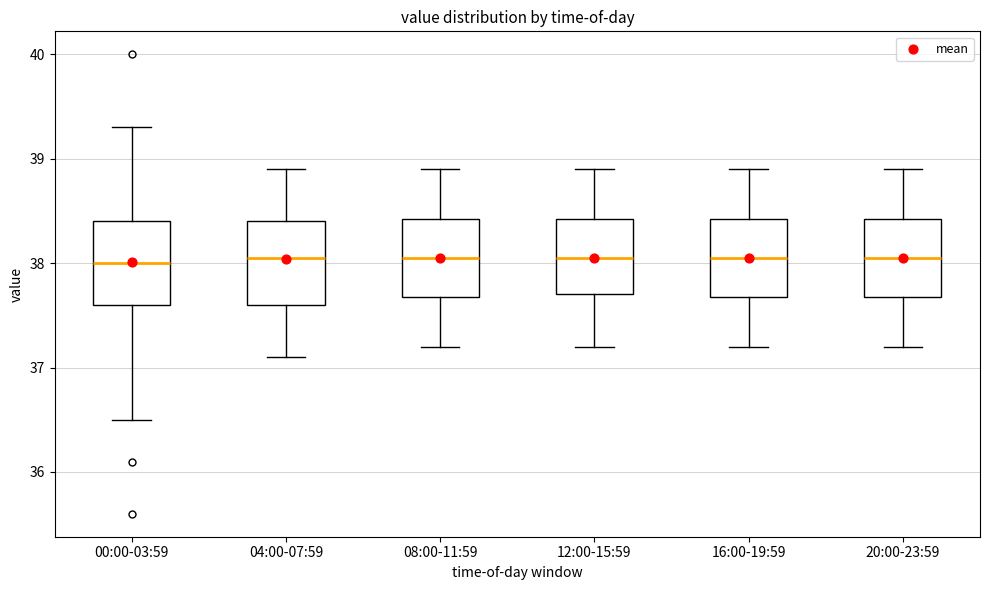

Reading left to right, transcribe this box plot: for each box, give where its median line is, the range the box spans, and where its two whiskers end, as read against the y-axis. The values are not printed on the chart, so give them approximately, as read against the axis.

00:00-03:59: median 38.0, box 37.6 to 38.4, whiskers 36.5 to 39.3
04:00-07:59: median 38.1, box 37.6 to 38.4, whiskers 37.1 to 38.9
08:00-11:59: median 38.1, box 37.7 to 38.4, whiskers 37.2 to 38.9
12:00-15:59: median 38.1, box 37.7 to 38.4, whiskers 37.2 to 38.9
16:00-19:59: median 38.1, box 37.7 to 38.4, whiskers 37.2 to 38.9
20:00-23:59: median 38.1, box 37.7 to 38.4, whiskers 37.2 to 38.9